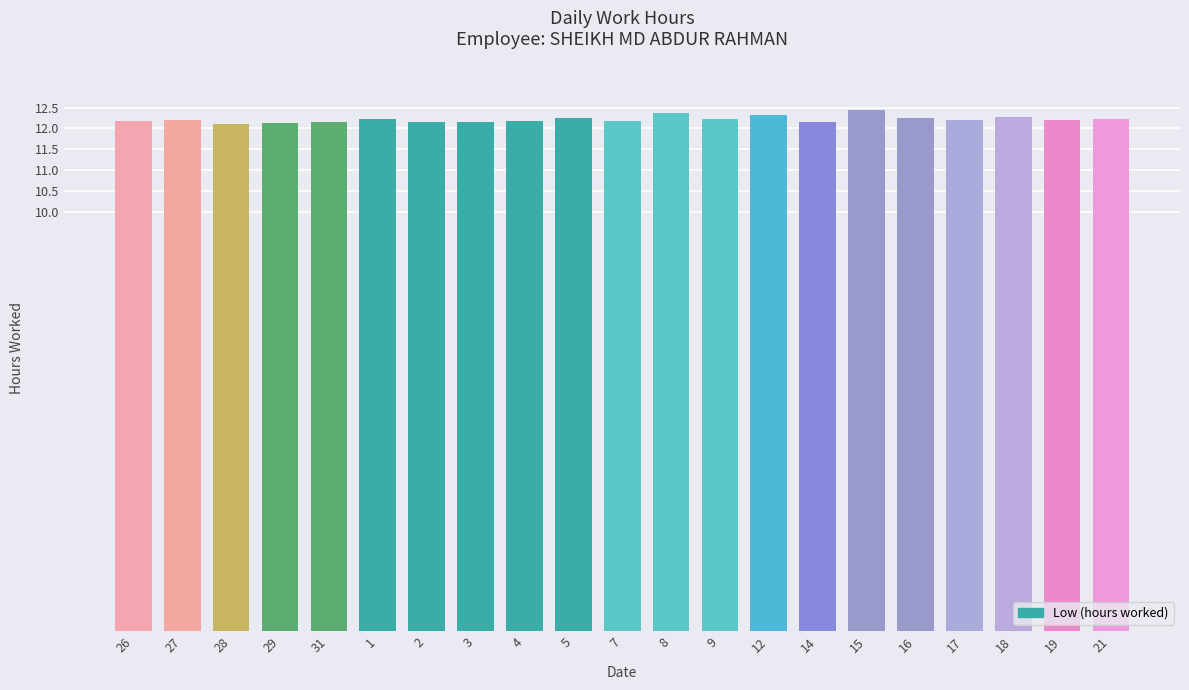

What is the label of the 7th bar from the left?

2